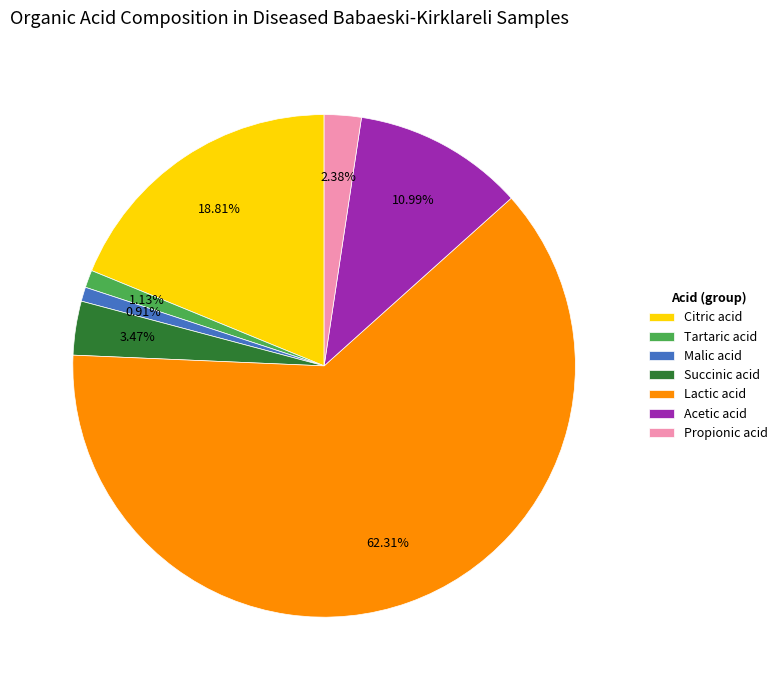

To the nearest percent, what portion does Tartaric acid represent?

1%